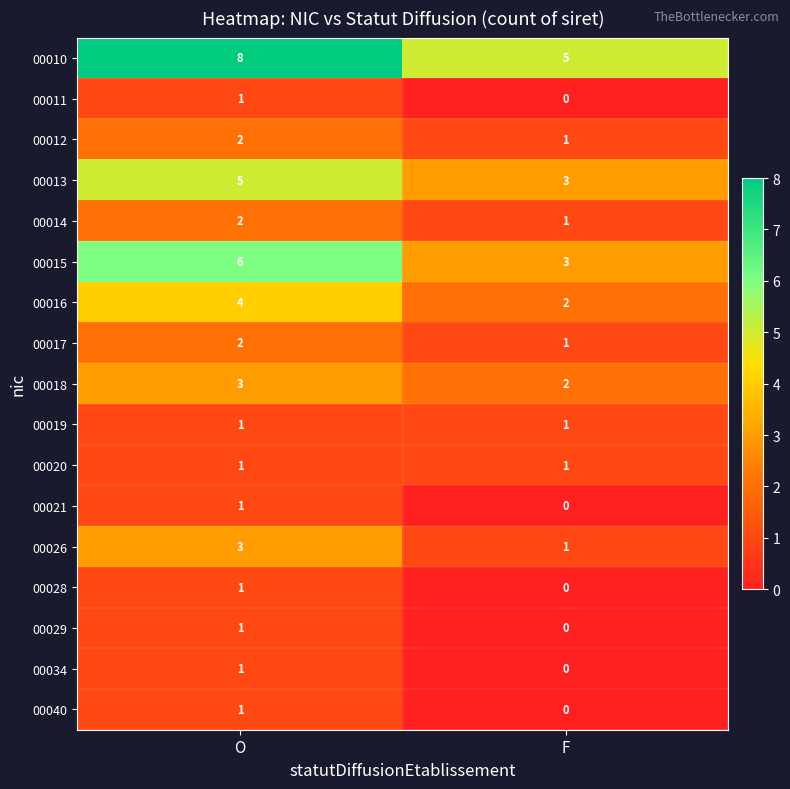

Which label corresponds to the largest value in the chart?

O